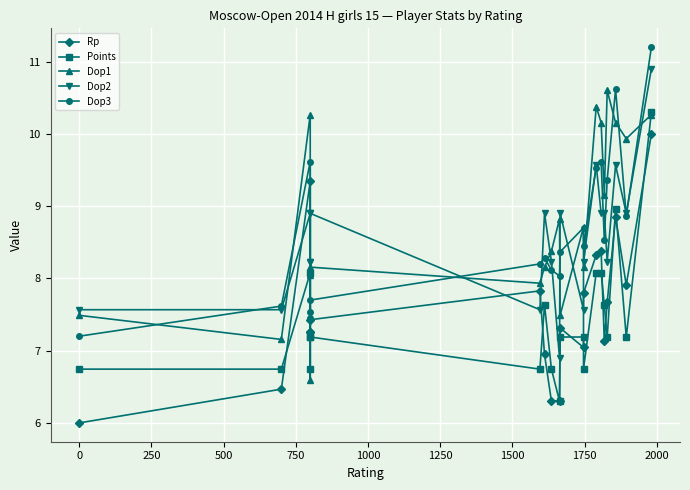

How many values in the Dop3 series are below 8?

5